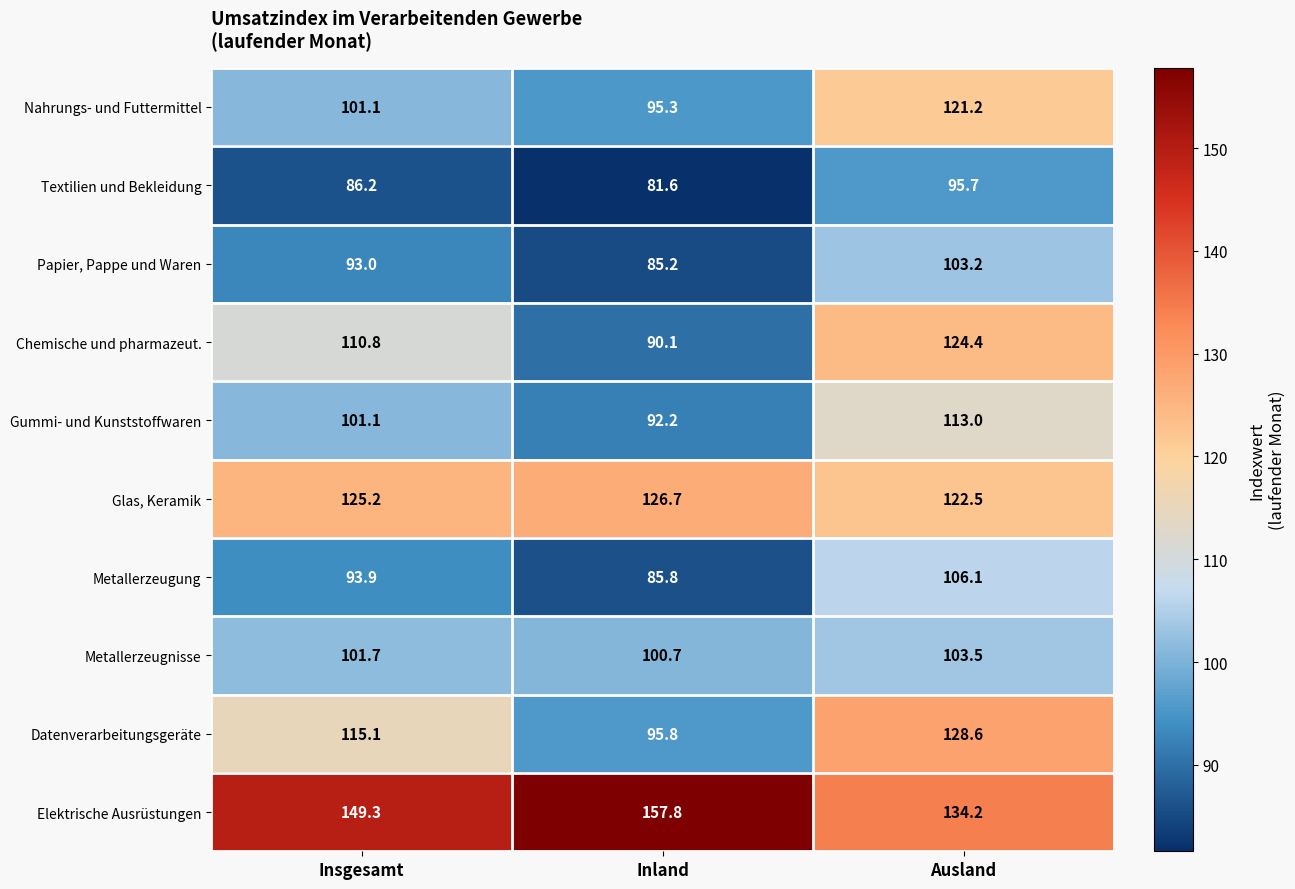

Where does the Chemische und pharmazeut. series first go above 110?

Insgesamt